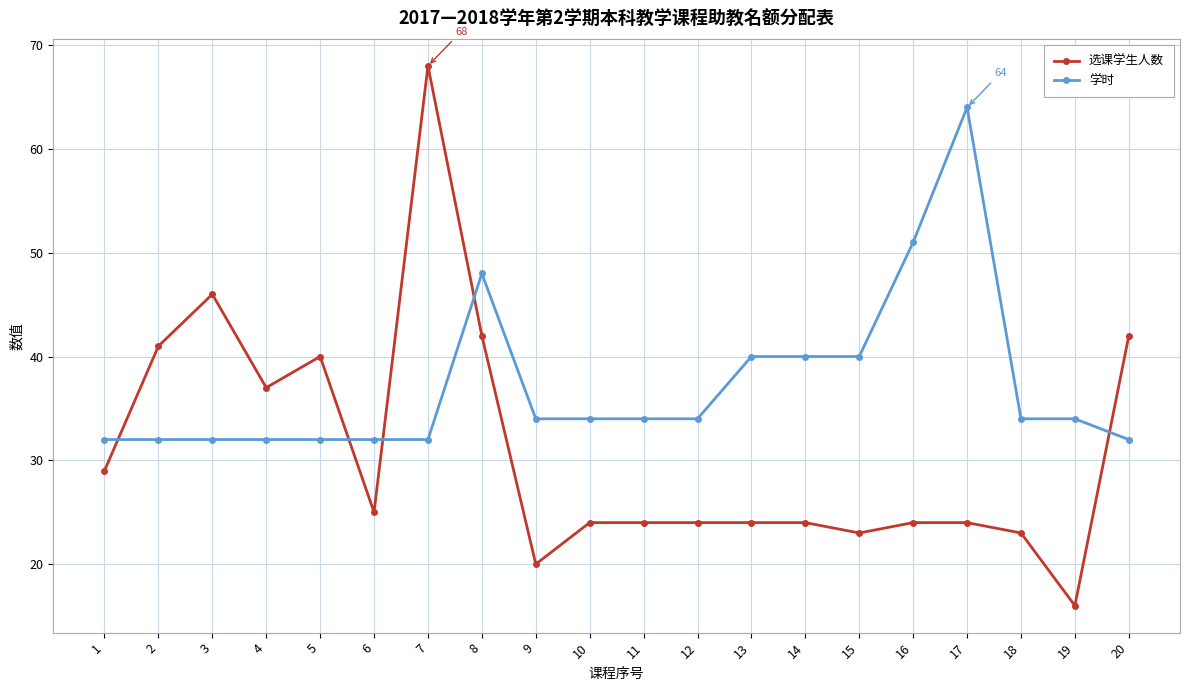

What is the smallest value displayed?

16